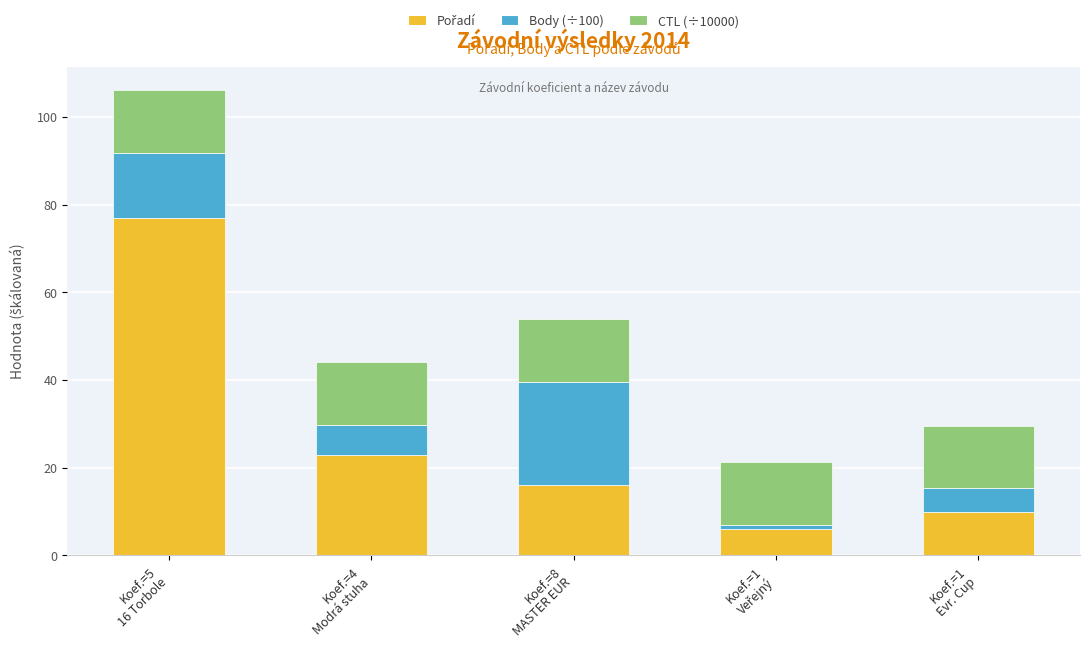

How many categories are shown in the chart?

5